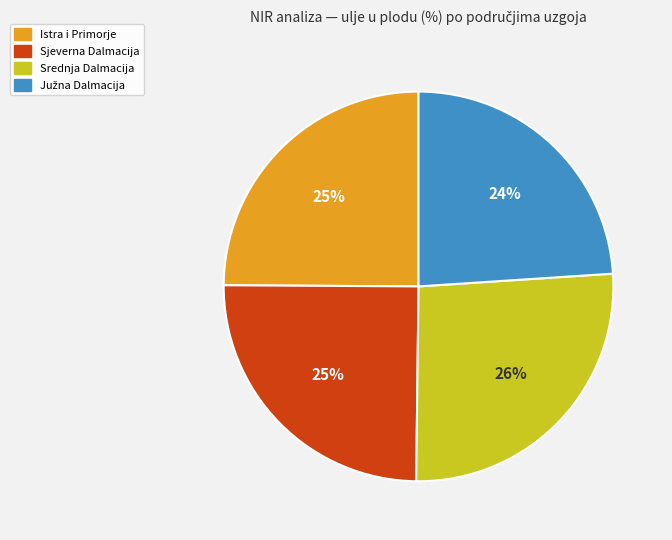

Is there a majority slice in this chart?

No